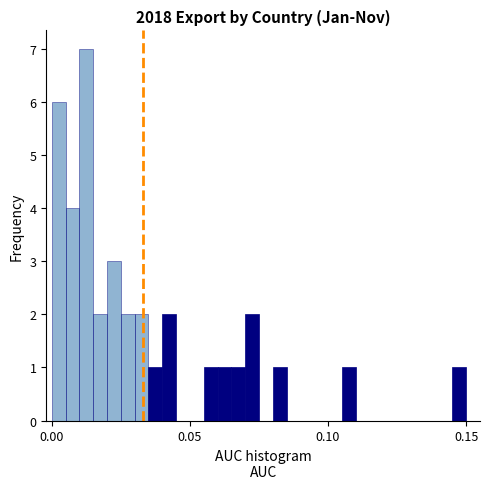

Around what value on the x-axis is the tallest bar? Give the approximate position of its centre, as read against the axis.

0.015